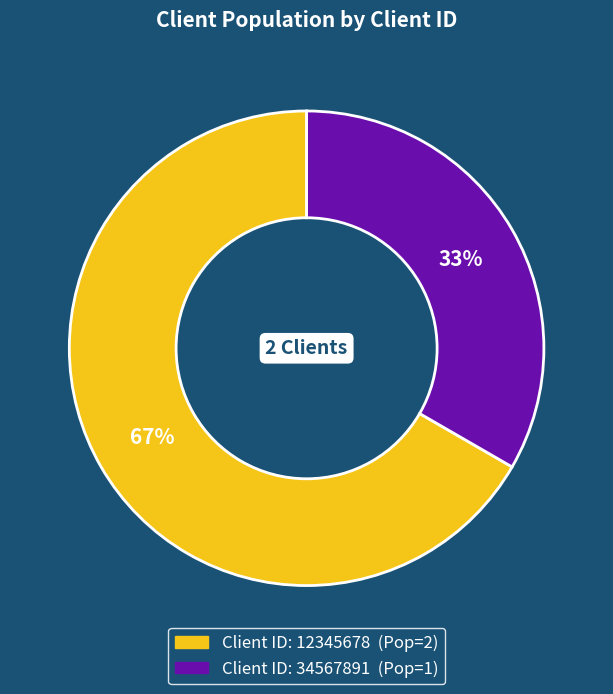

Is there any slice that represents more than half of the pie?

Yes